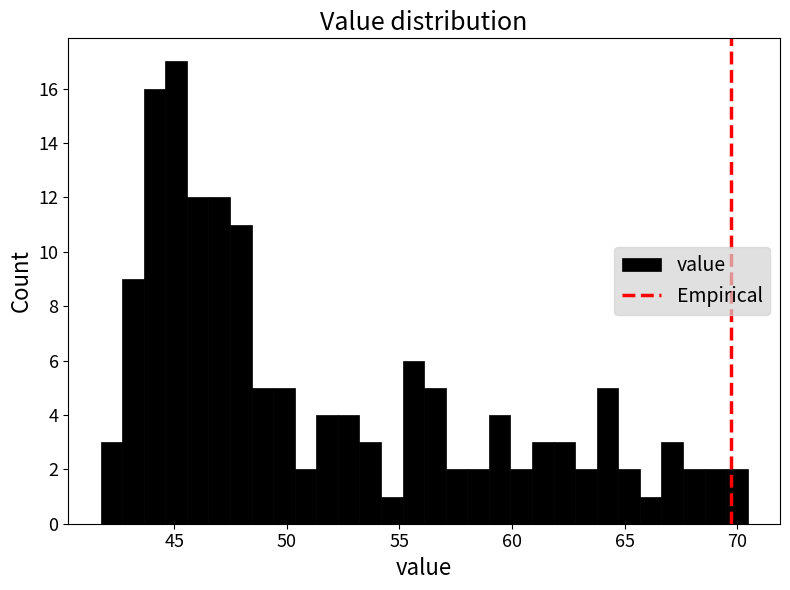

Around what value on the x-axis is the tallest bar? Give the approximate position of its centre, as read against the axis.

45.0